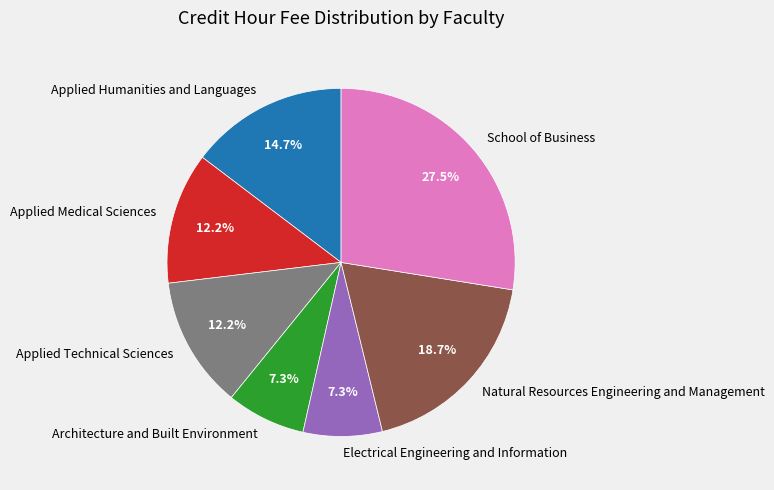

Is there a majority slice in this chart?

No